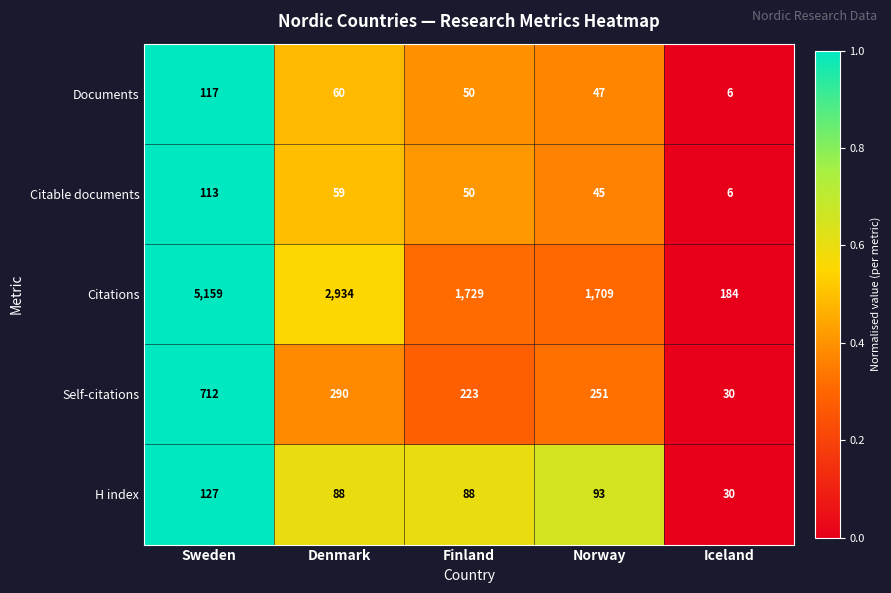

What is the sum of all Citations values?

11715